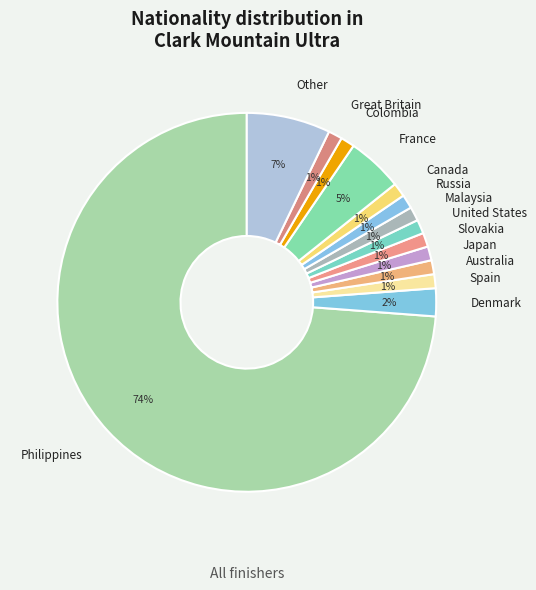

How many segments does this pie chart have?

14